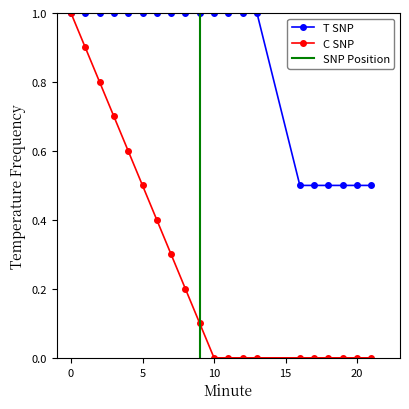

Rank the series at 3 from lowest to highest value.

C SNP, T SNP